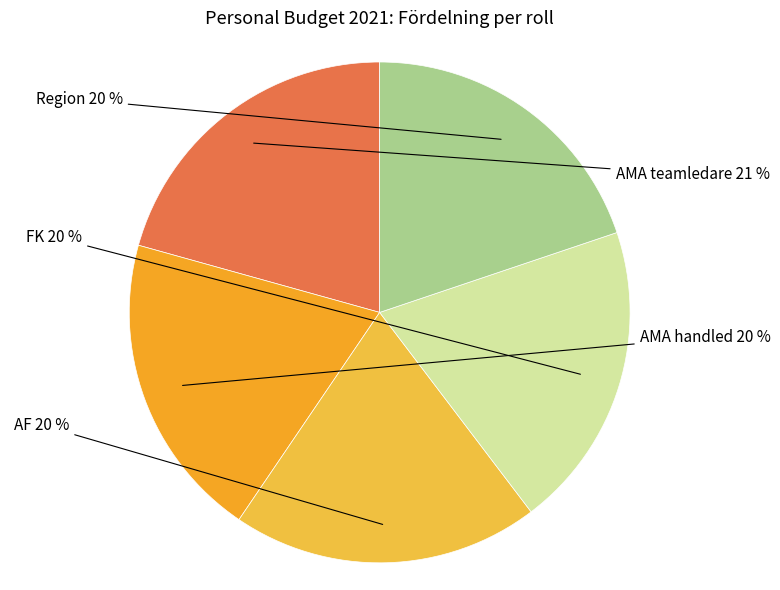

How many slices are in this pie chart?

5